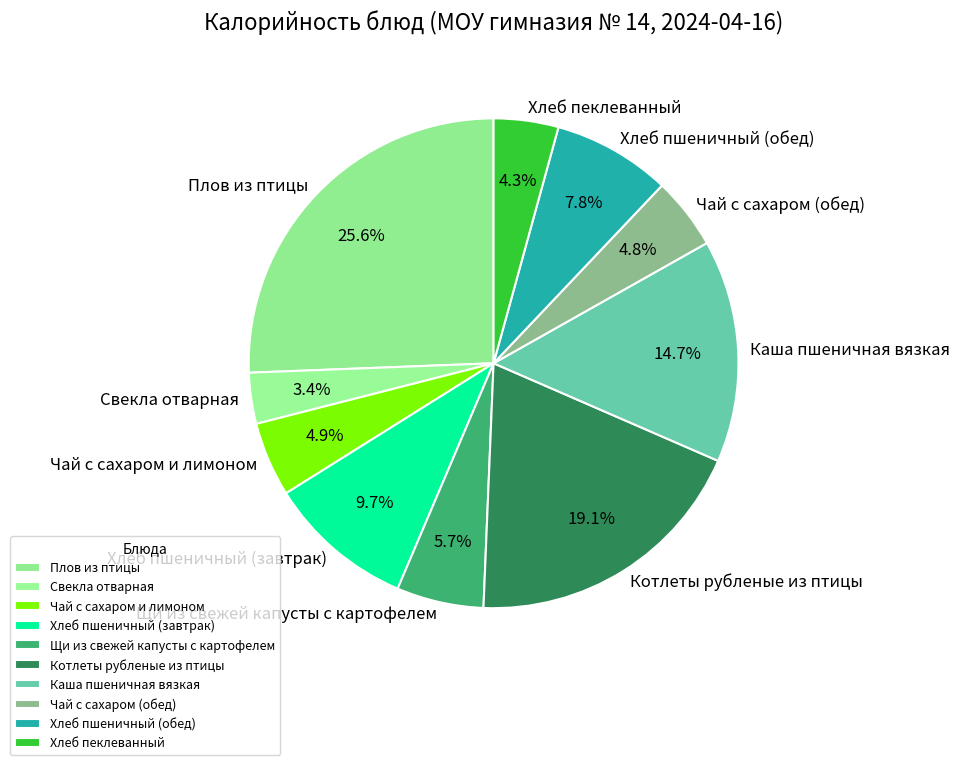

How many slices are in this pie chart?

10